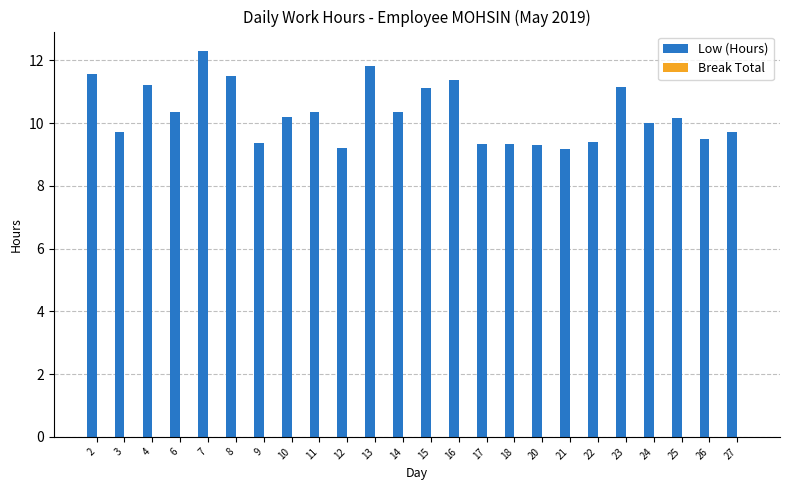

How many bars are there in total?

24